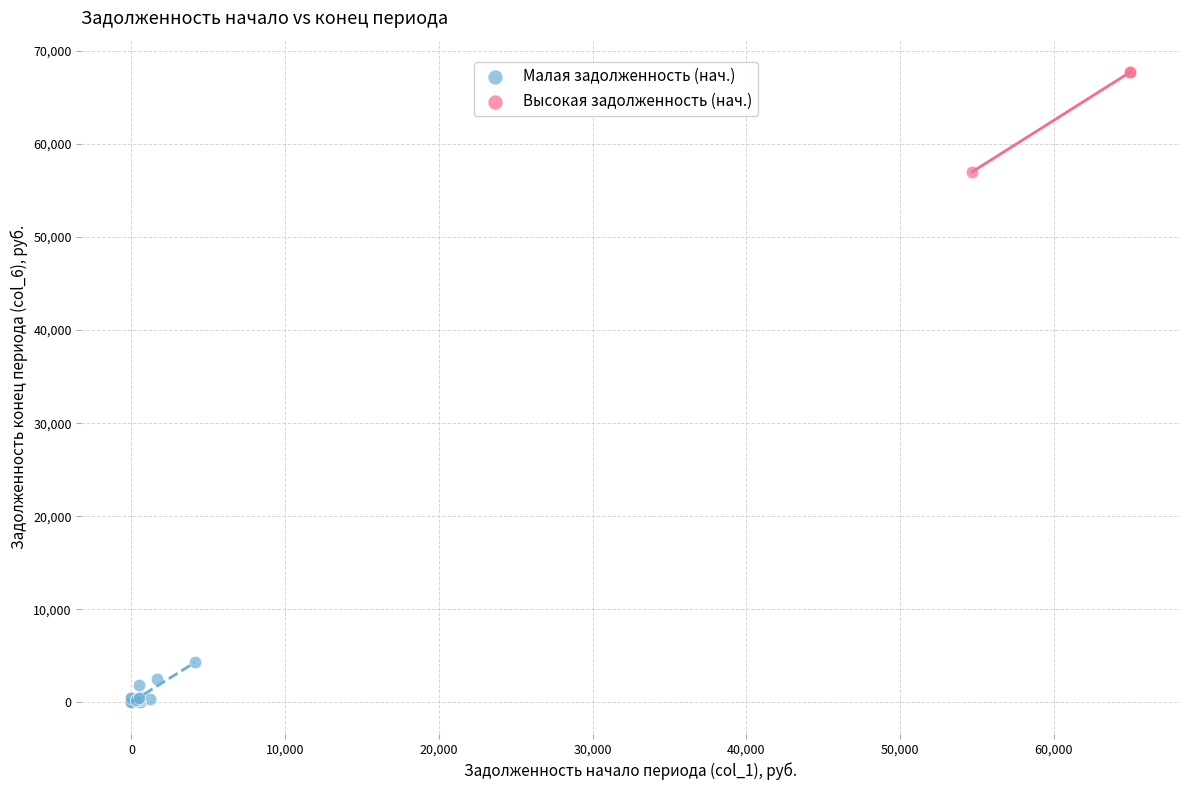

Which series contains the highest Y value?

Высокая задолженность (нач.)